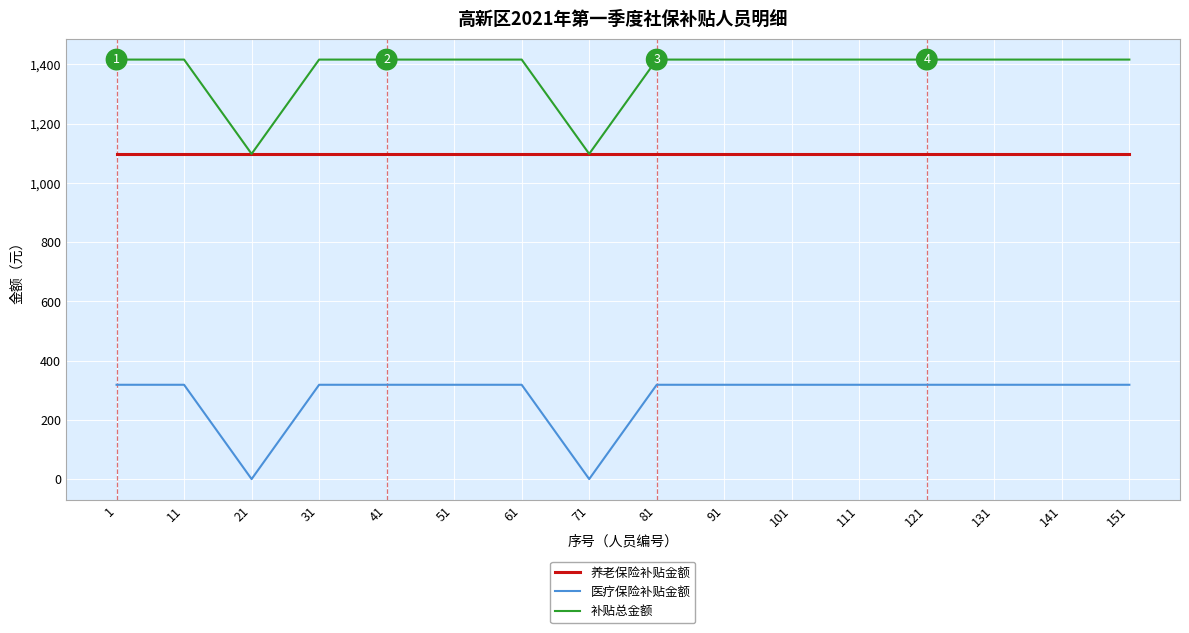

Is this an area chart (filled region under the line)?

No